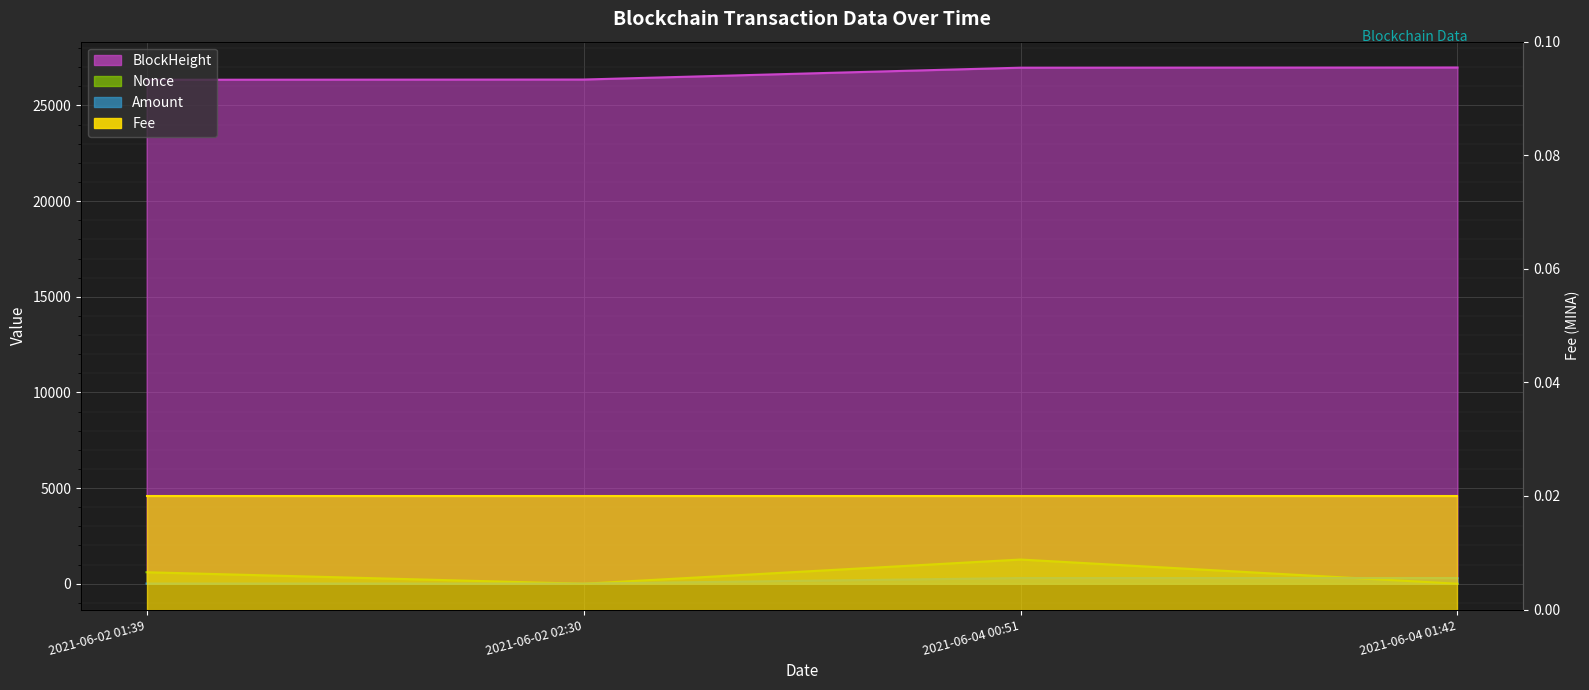

What is the sum of the Nonce values at 2021-06-02 02:30 and 2021-06-04 00:51?

1266.0